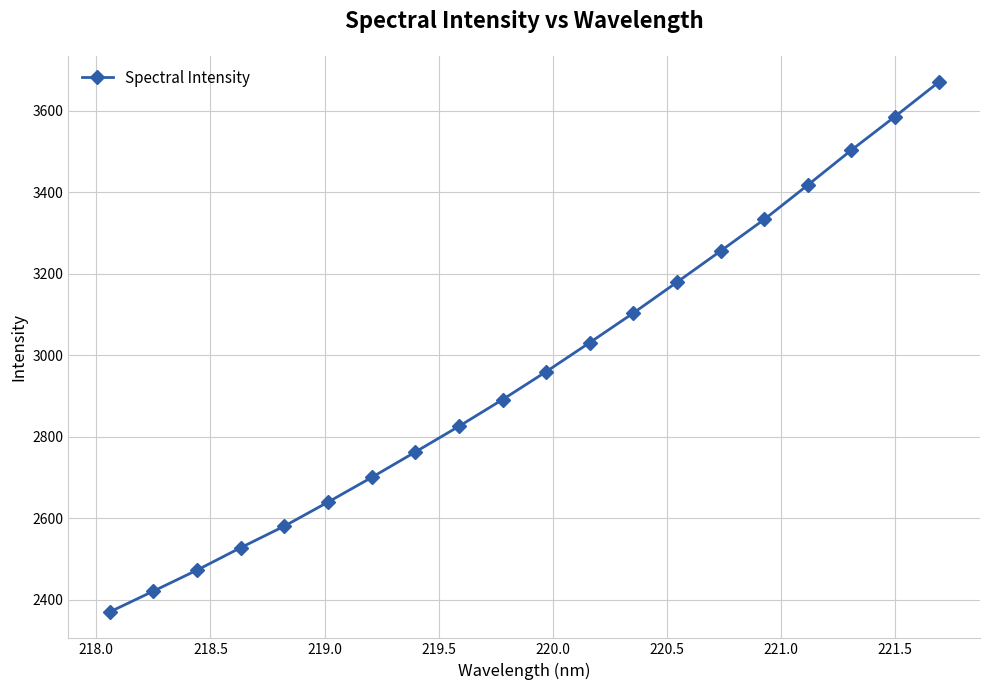

What is the value of the 8th point from the left?

2762.9